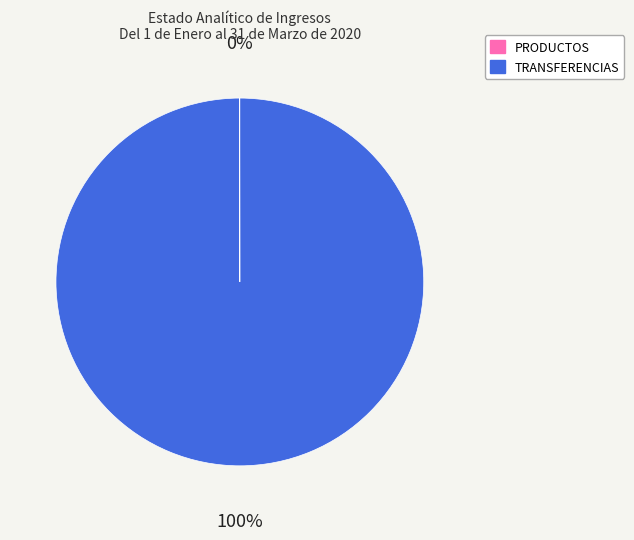

Does any single category account for the majority?

Yes